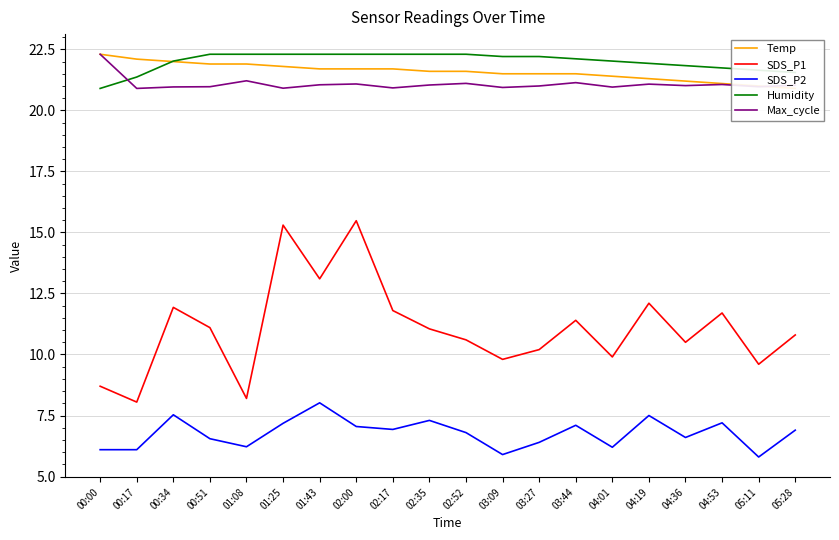

What is the difference between the SDS_P1 values at 03:44 and 04:01?

1.5